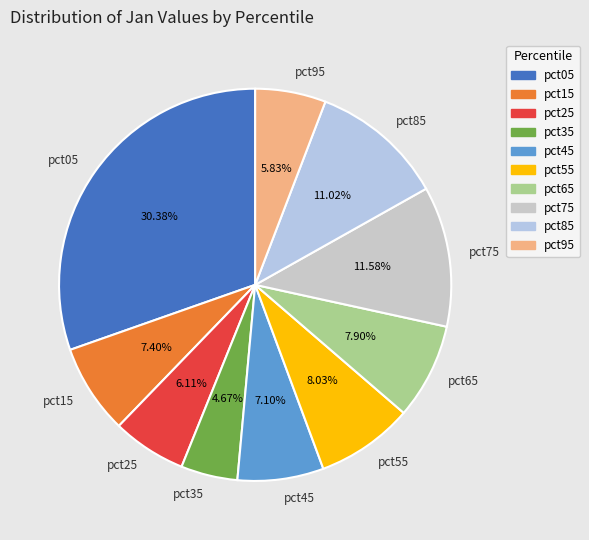

The pct35 slice represents 15% of the pie. True or false?

False